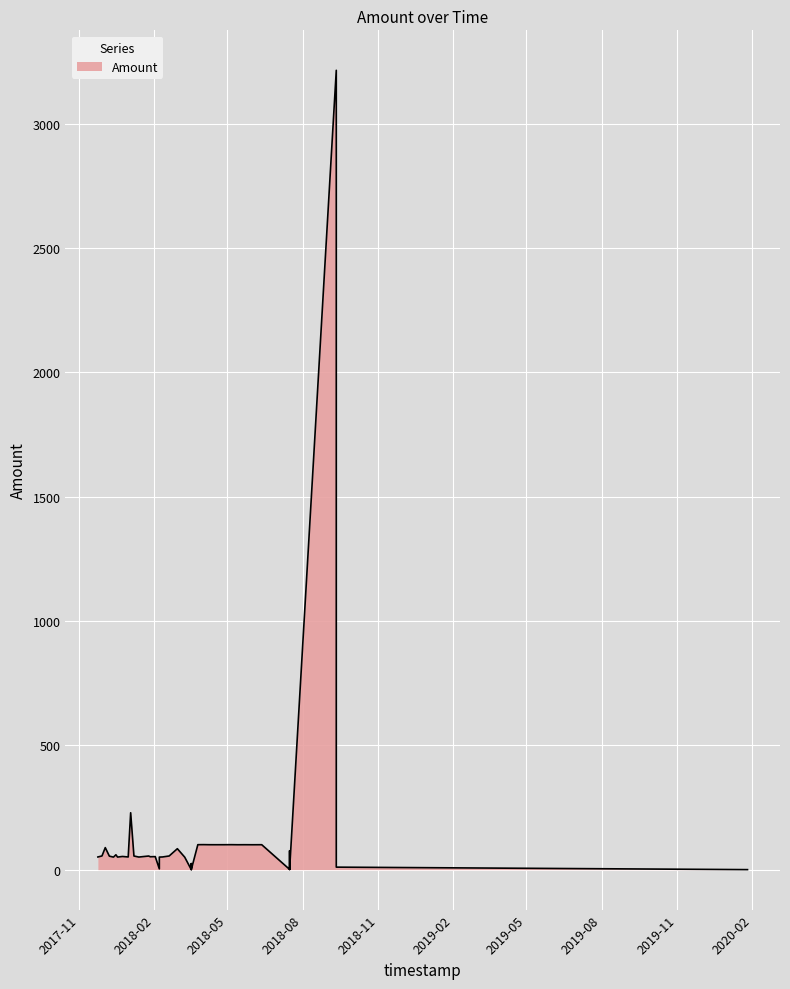

How many lines are shown in the chart?

1